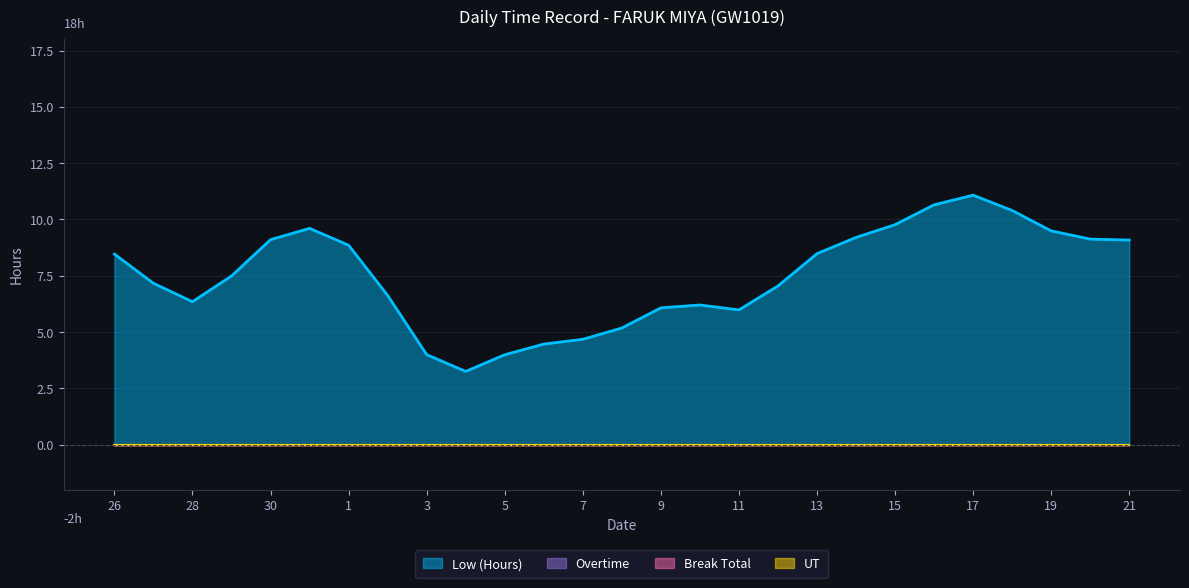

True or false: Low (Hours) and Break Total cross at least once.

False